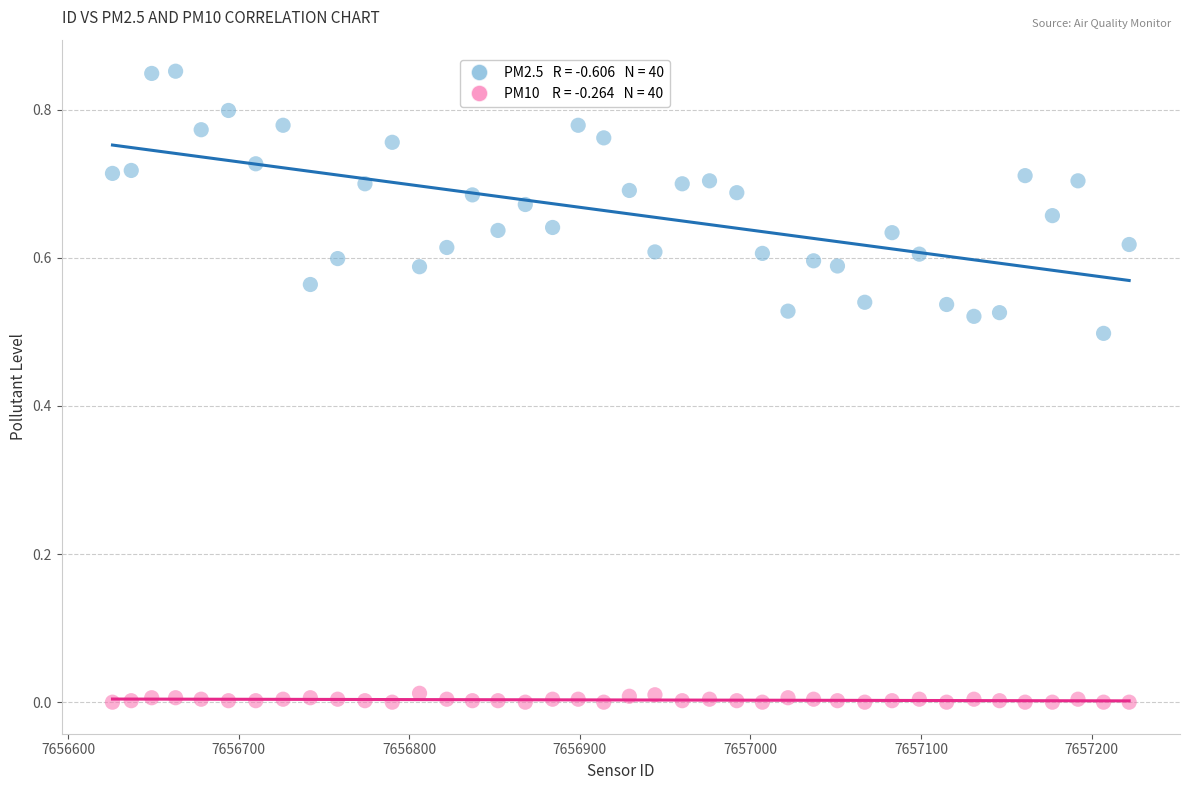

Across all data points, what is the range of X values (max minus min)?

596.0